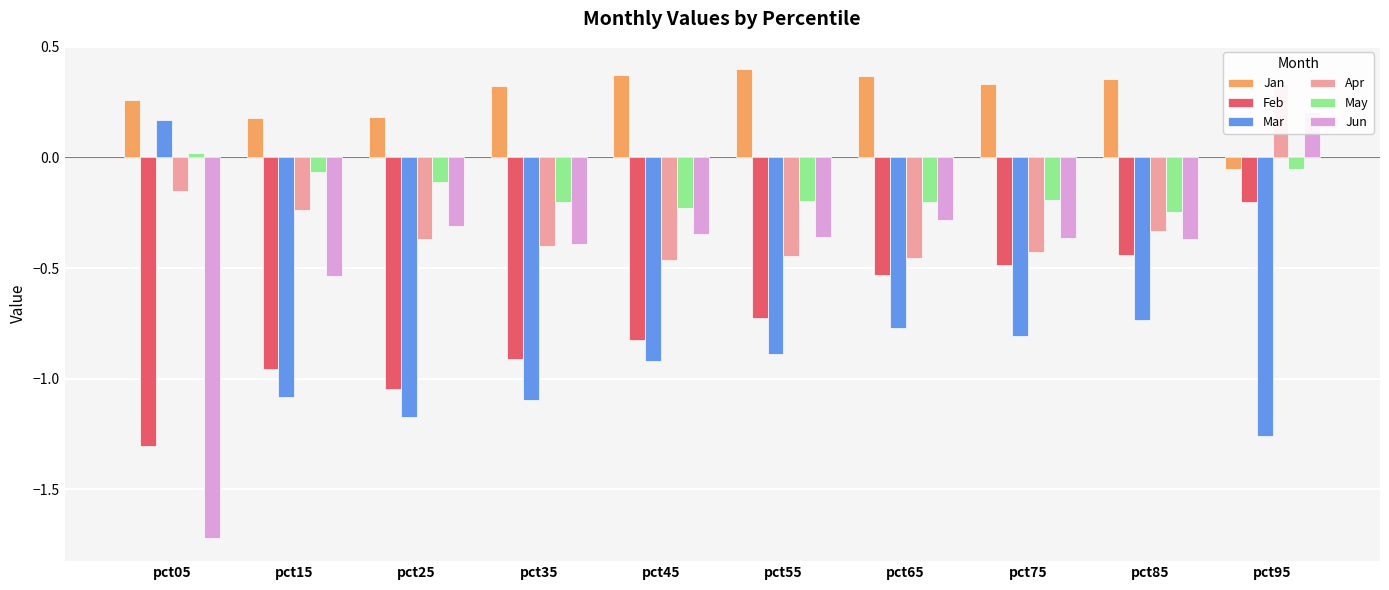

Which category has the highest value across all series?

pct55